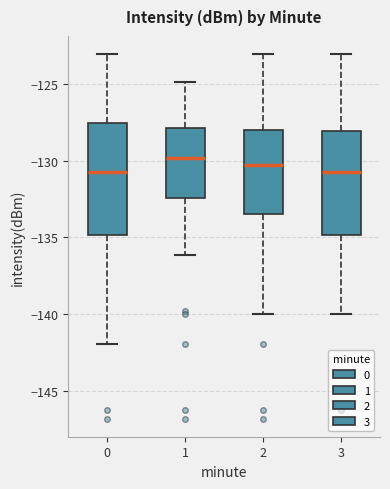

Reading left to right, transcribe this box plot: for each box, give where its median line is, the range the box spans, and where its two whiskers end, as read against the y-axis. The values are not printed on the chart, so give them approximately, as read against the axis.

0: median -131.0, box -135.0 to -127.5, whiskers -142.0 to -123.0
1: median -130.0, box -132.5 to -128.0, whiskers -136.0 to -125.0
2: median -130.5, box -133.5 to -128.0, whiskers -140.0 to -123.0
3: median -131.0, box -135.0 to -128.0, whiskers -140.0 to -123.0